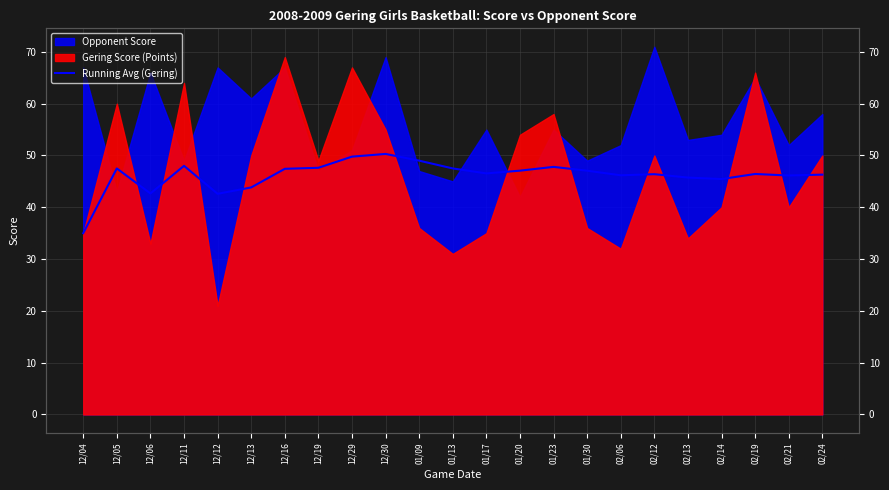

Reading right to left, extract all data points from this chart.

02/24=46.3	02/21=46.1	02/19=46.4	02/14=45.5	02/13=45.7	02/12=46.4	02/06=46.2	01/30=47.1	01/23=47.8	01/20=47.1	01/17=46.5	01/13=47.5	01/09=49.0	12/30=50.3	12/29=49.8	12/19=47.6	12/16=47.4	12/13=43.8	12/12=42.6	12/11=48.0	12/06=42.7	12/05=47.5	12/04=35.0